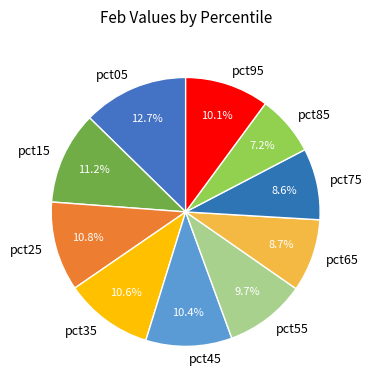

To the nearest percent, what is the difference between the largest and smallest slice percentages?

5%